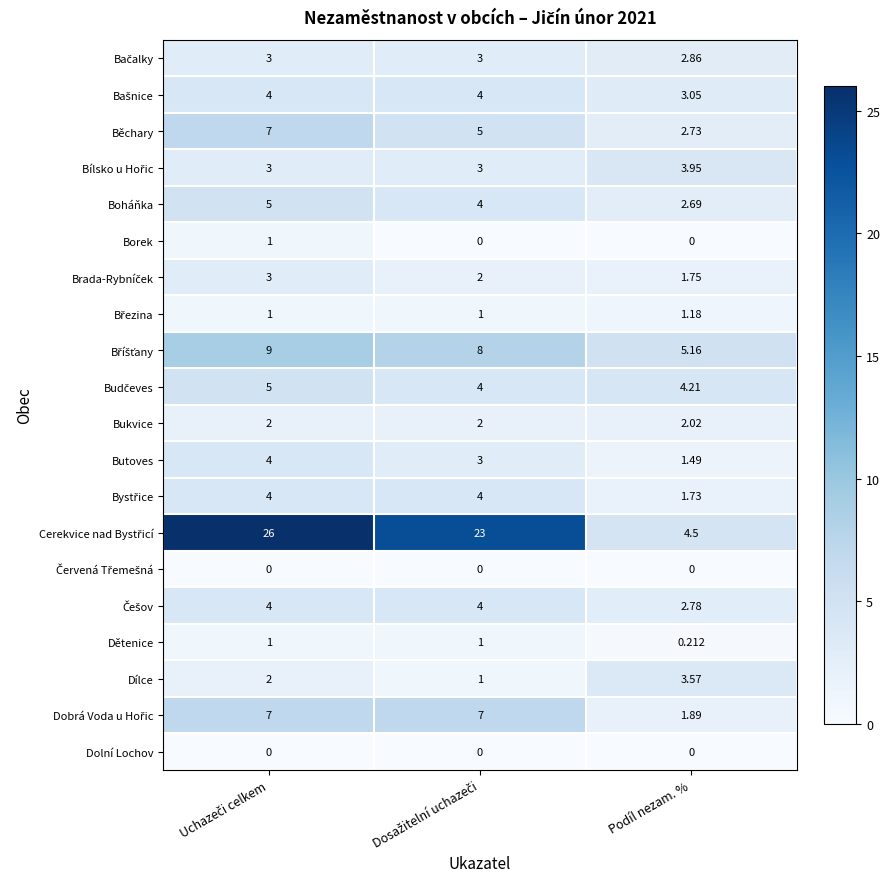

Which category has the lowest value in the Boháňka series?

Podíl nezam. %